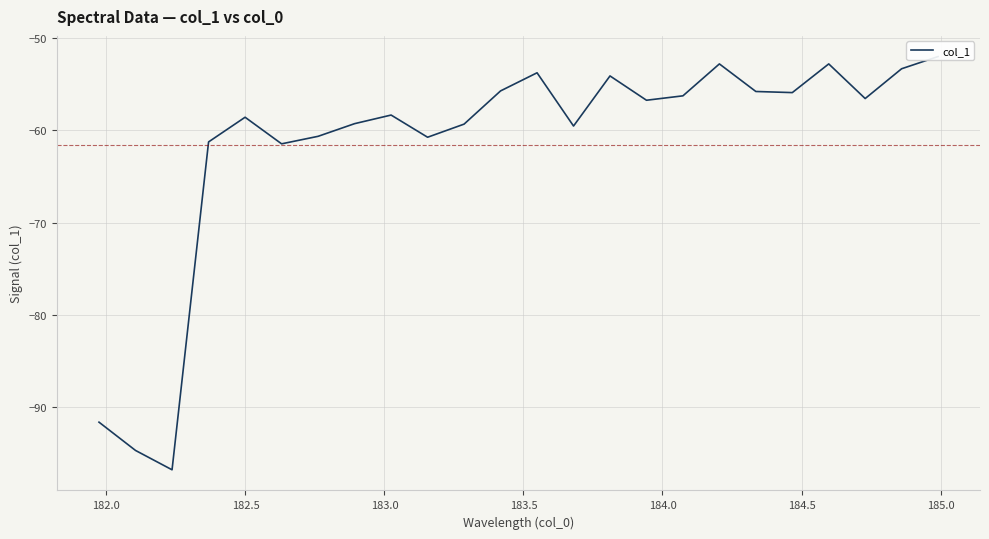

What is the difference between the second highest and minimum values?

43.9